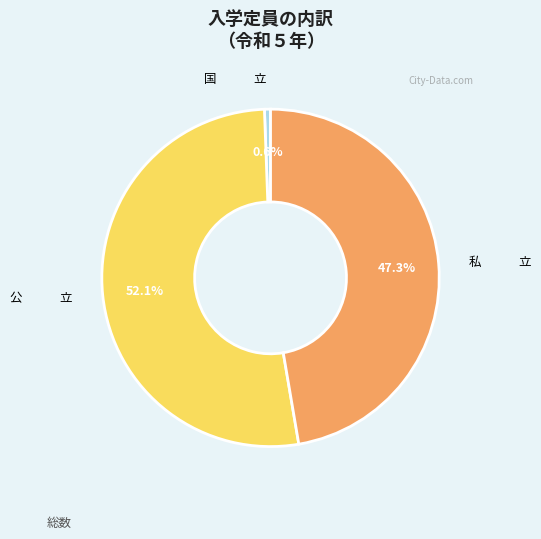

Is there any slice that represents more than half of the pie?

Yes